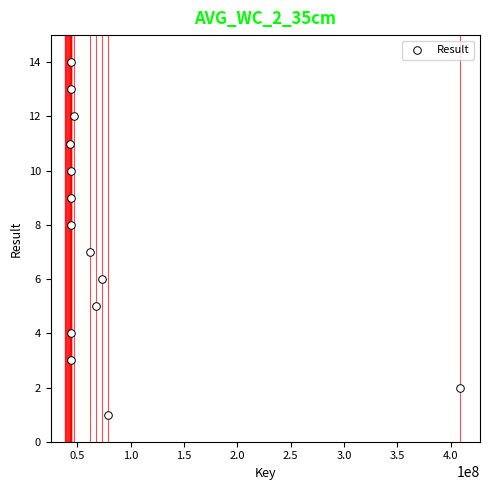

What is the range of X values (max minus min)?

365926757